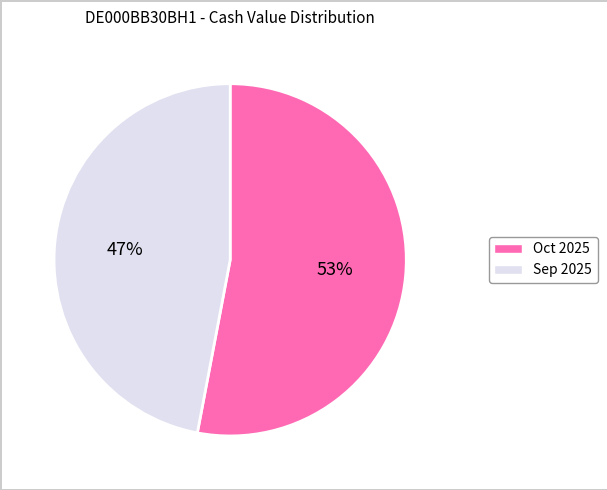

Which has a higher value, Oct 2025 or Sep 2025?

Oct 2025